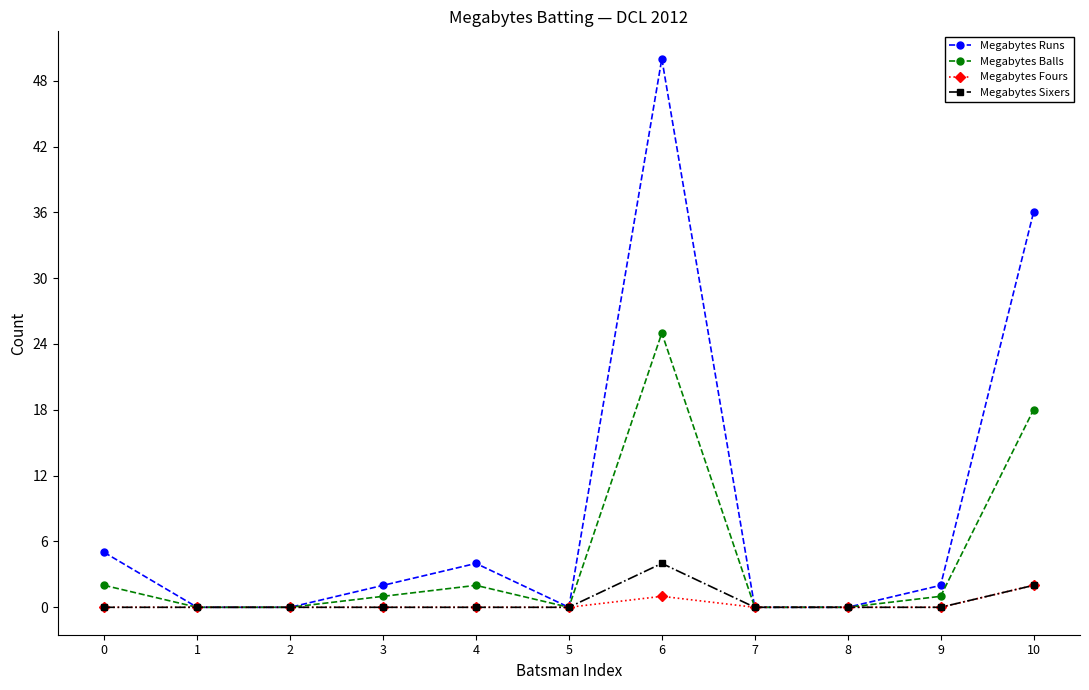

At which category is the sum across all series the highest?

6